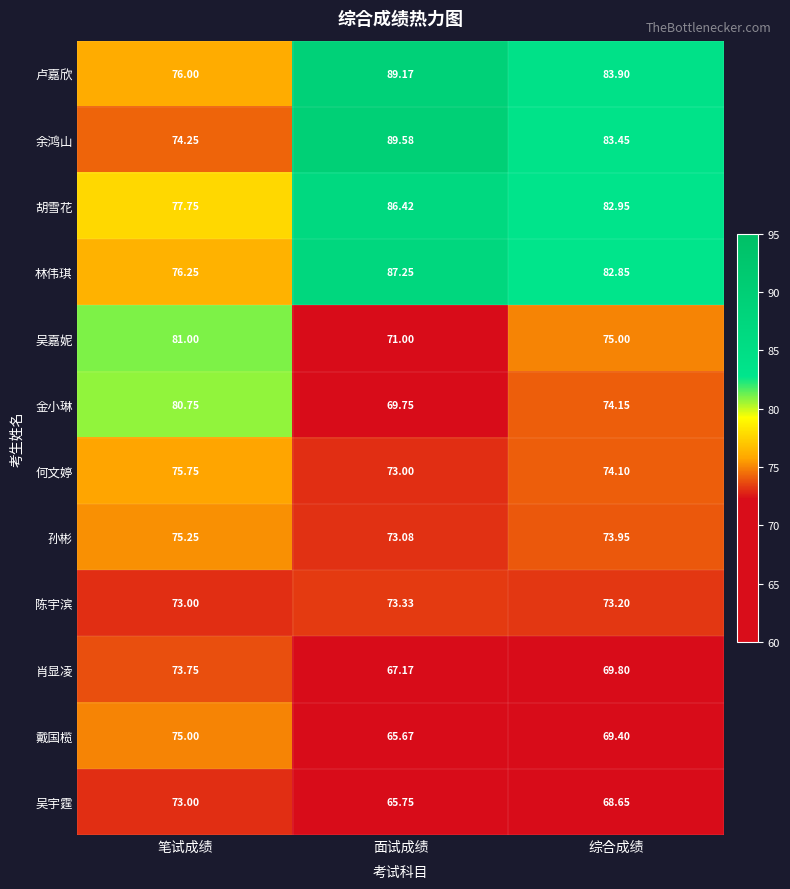

Rank the series by their maximum value, from highest to lowest.

余鸿山, 卢嘉欣, 林伟琪, 胡雪花, 吴嘉妮, 金小琳, 何文婷, 孙彬, 戴国榄, 肖显凌, 陈宇滨, 吴宇霆